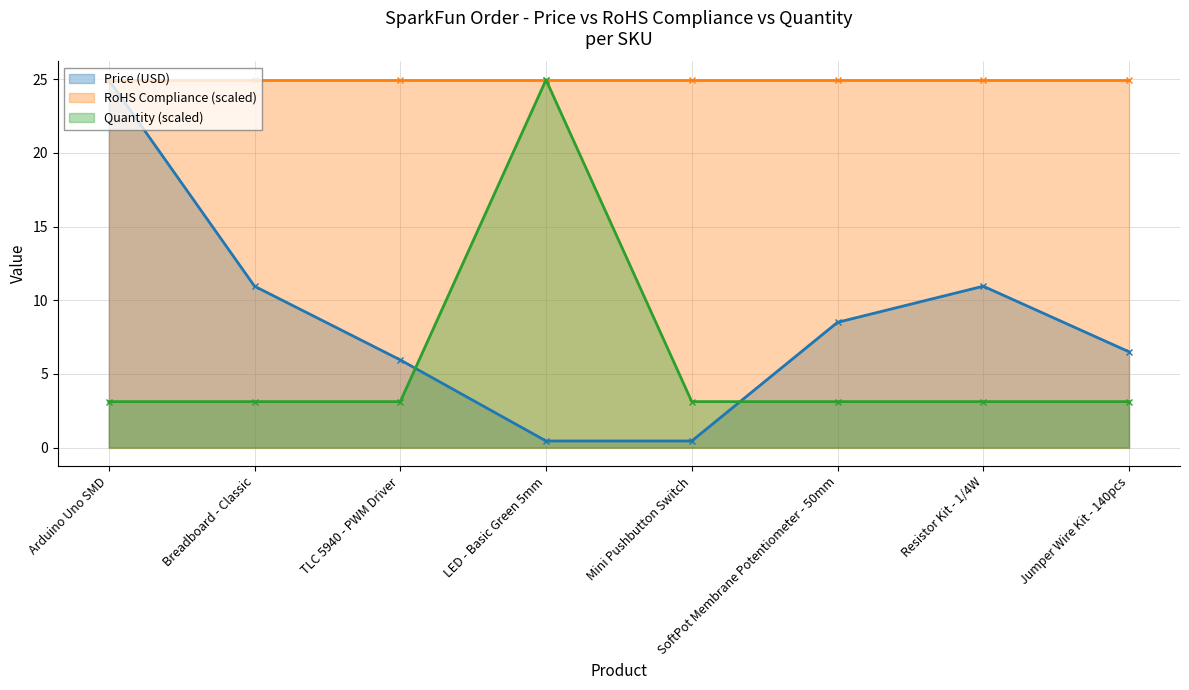

The value of Quantity (scaled) at Jumper Wire Kit - 140pcs is 3.1. True or false?

True